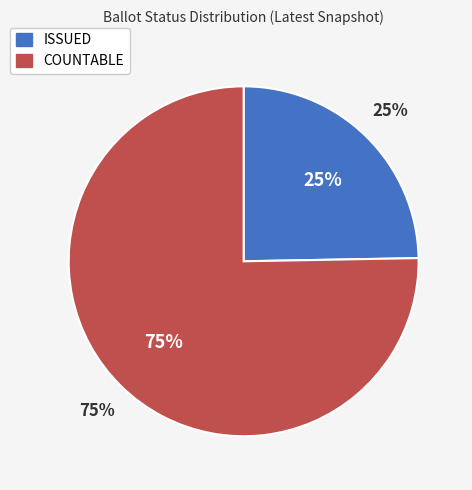

What is the largest slice in the pie chart?

COUNTABLE